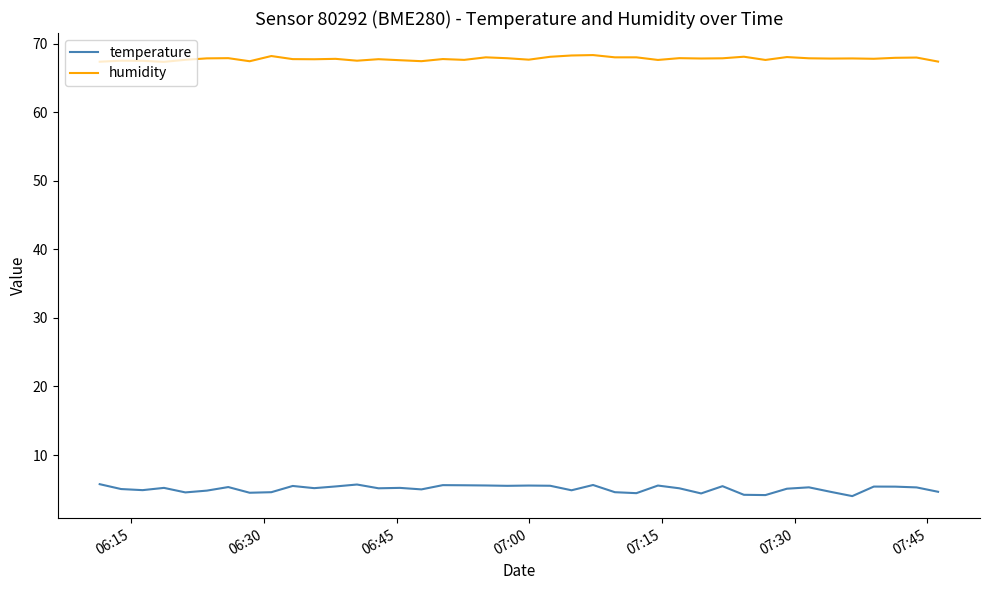

True or false: humidity and temperature intersect in this chart.

False